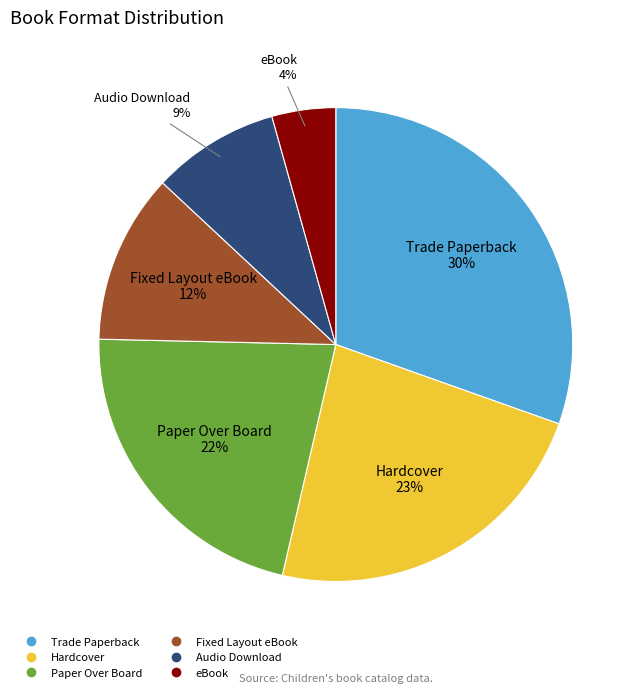

Does any single category account for the majority?

No